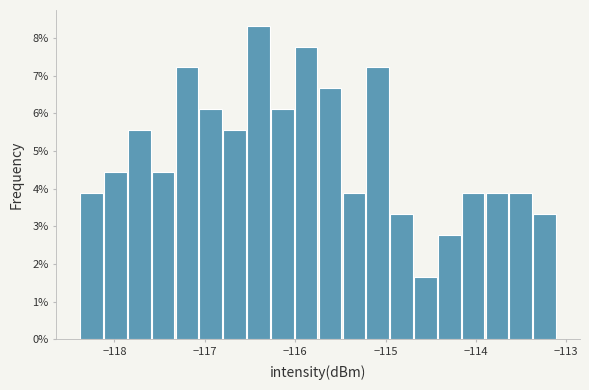

Read against the x-axis, roughly where is the centre of the tallest bar?

-116.4